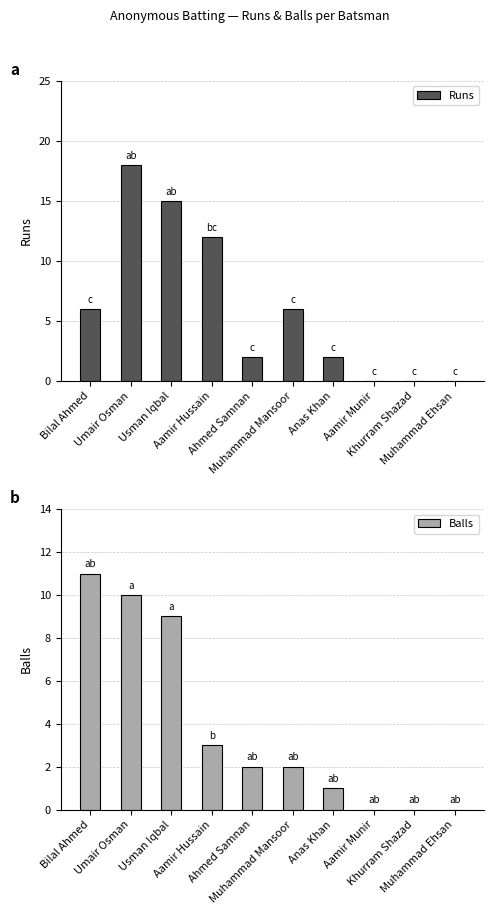

At how many categories does at least one series exceed 17?

1